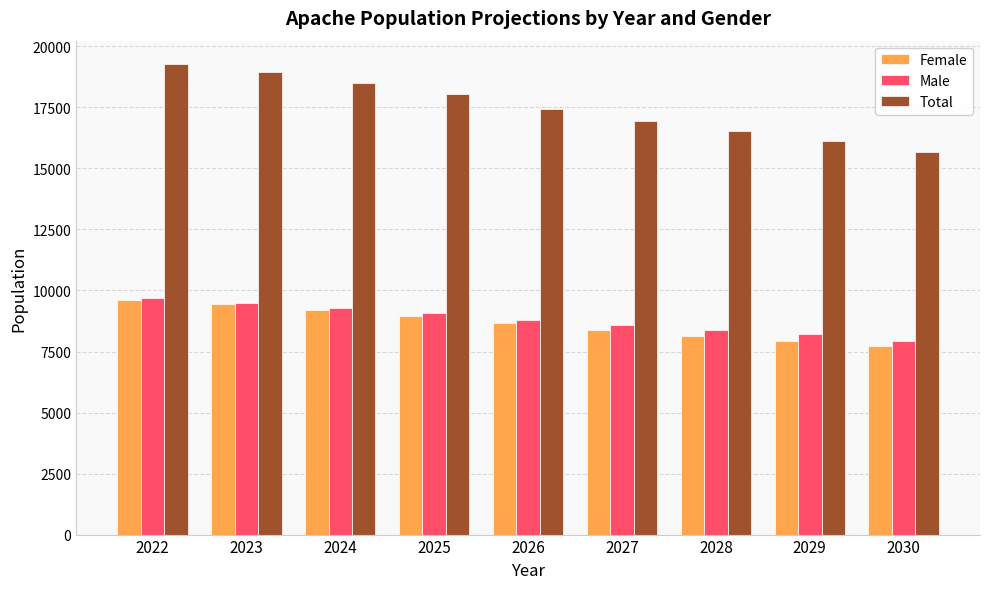

Reading left to right, what are all the values shown in this chart?

Female: 2022=9592.2	2023=9451.1	2024=9208.1	2025=8959.2	2026=8651.9	2027=8377.2	2028=8116.7	2029=7922.9	2030=7727.1
Male: 2022=9678.5	2023=9491.9	2024=9288.6	2025=9072.3	2026=8794.0	2027=8574.8	2028=8399.7	2029=8200.4	2030=7928.8
Total: 2022=19270.7	2023=18943.0	2024=18496.7	2025=18031.6	2026=17445.8	2027=16952.0	2028=16516.3	2029=16123.3	2030=15655.9